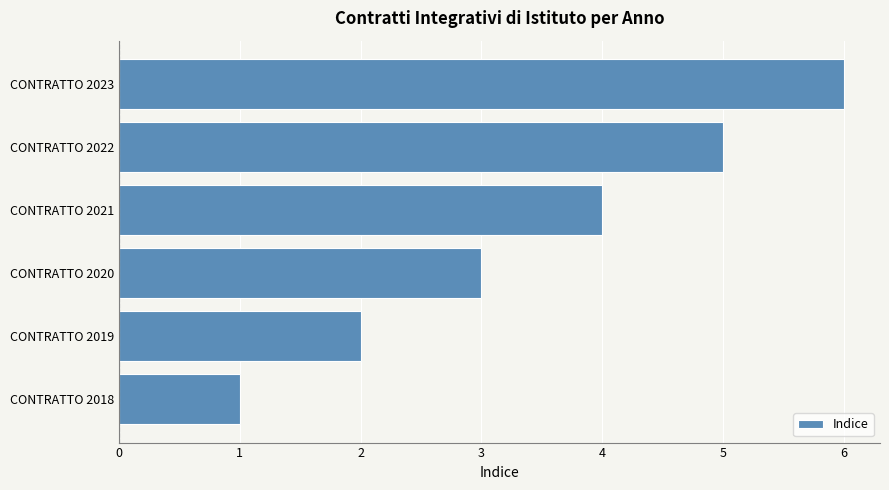

How many values are below 4?

3